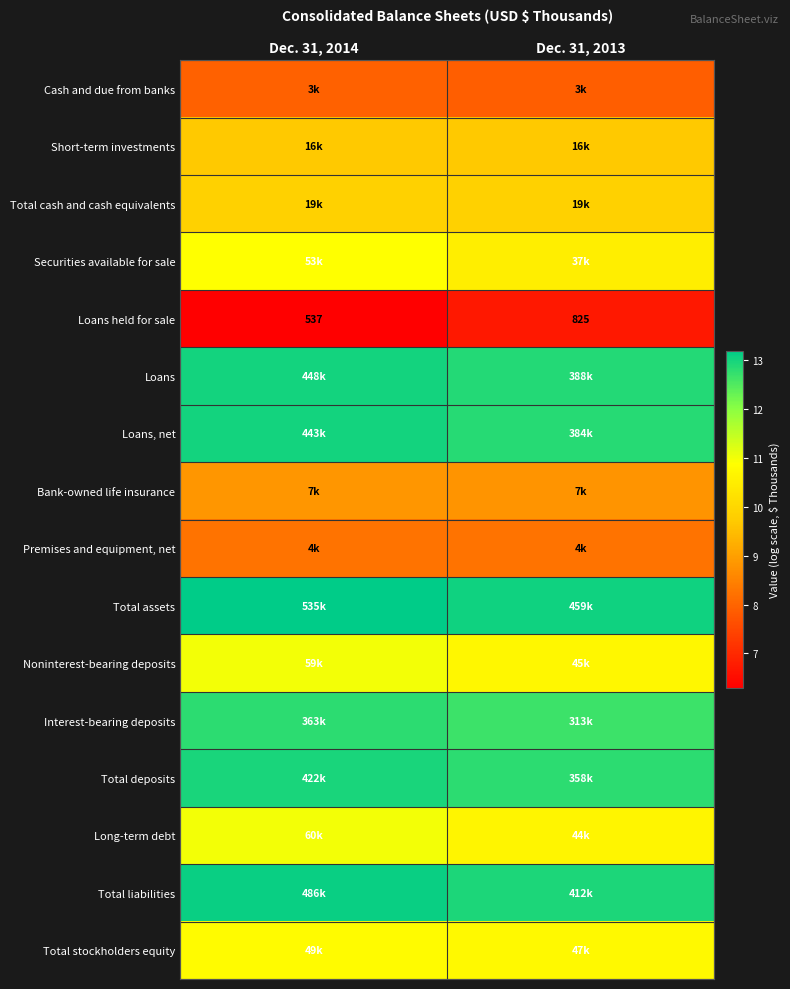

What is the difference between the highest and lowest values at Dec. 31, 2013?

6.3